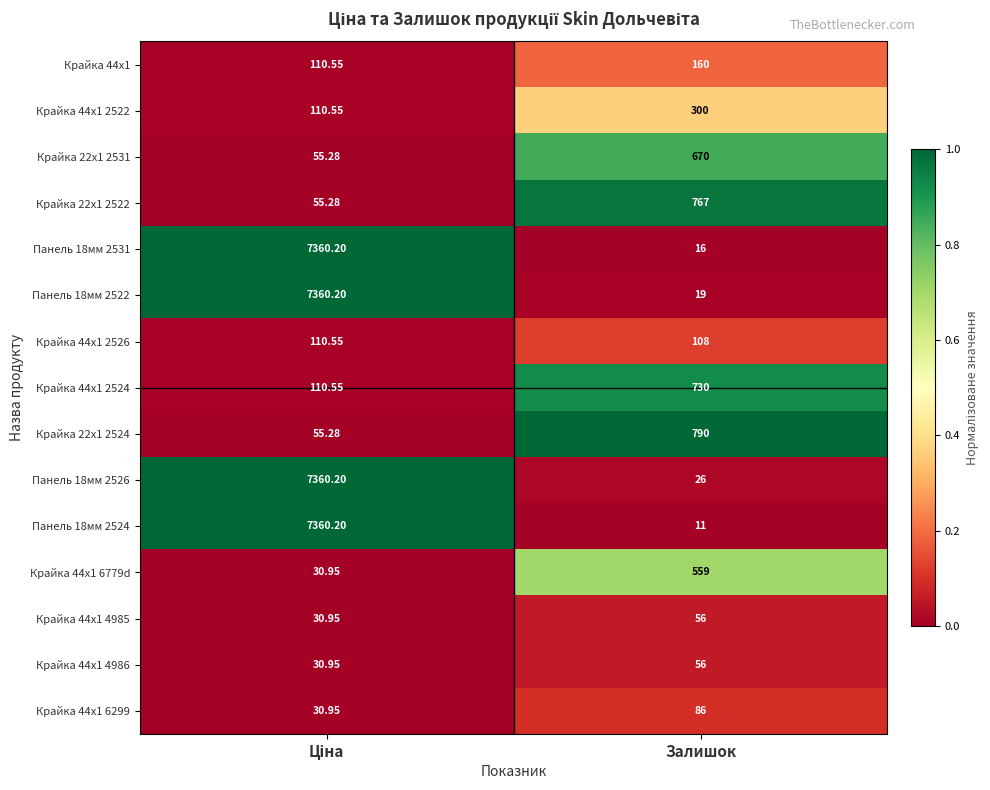

Which category has the highest value in the Крайка 44x1 2522 series?

Залишок